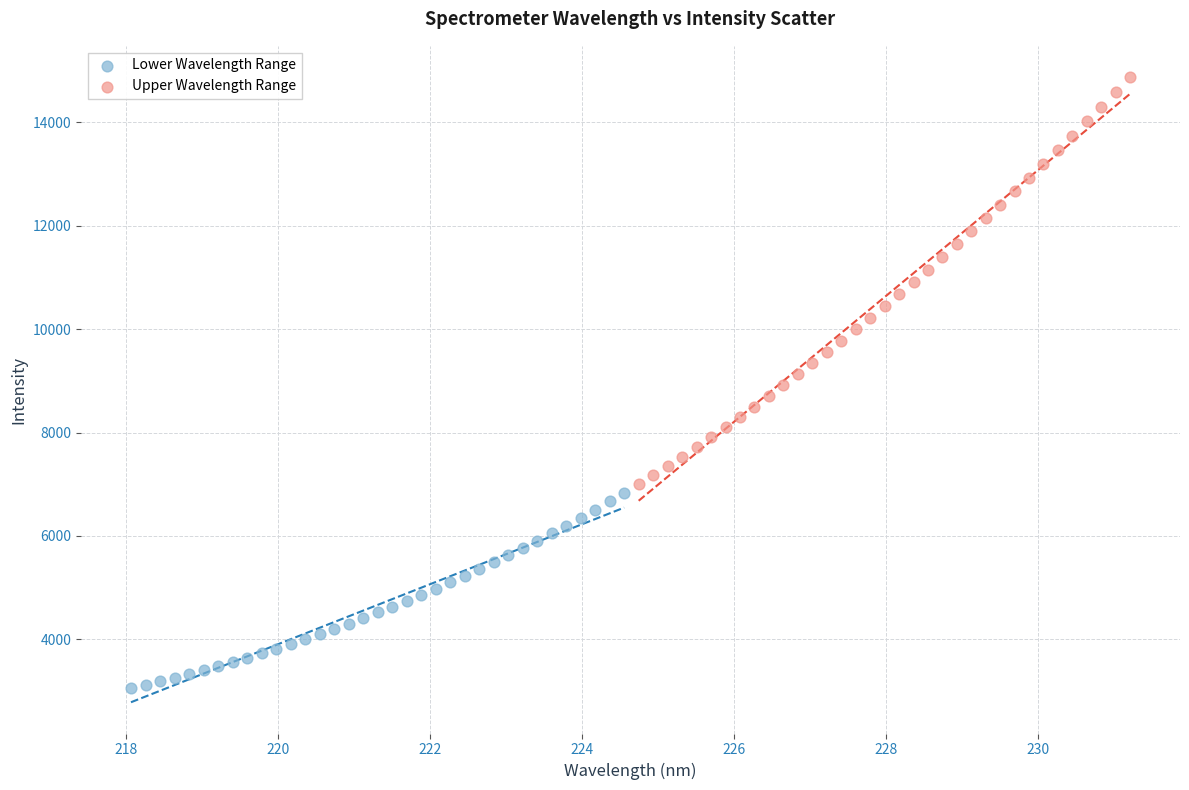

Which series reaches the minimum Y coordinate?

Lower Wavelength Range